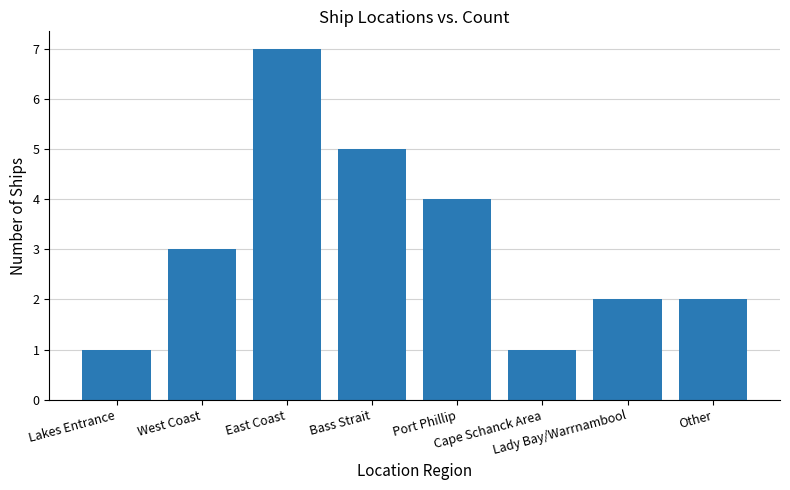

What is the difference between the second highest and minimum values?

4